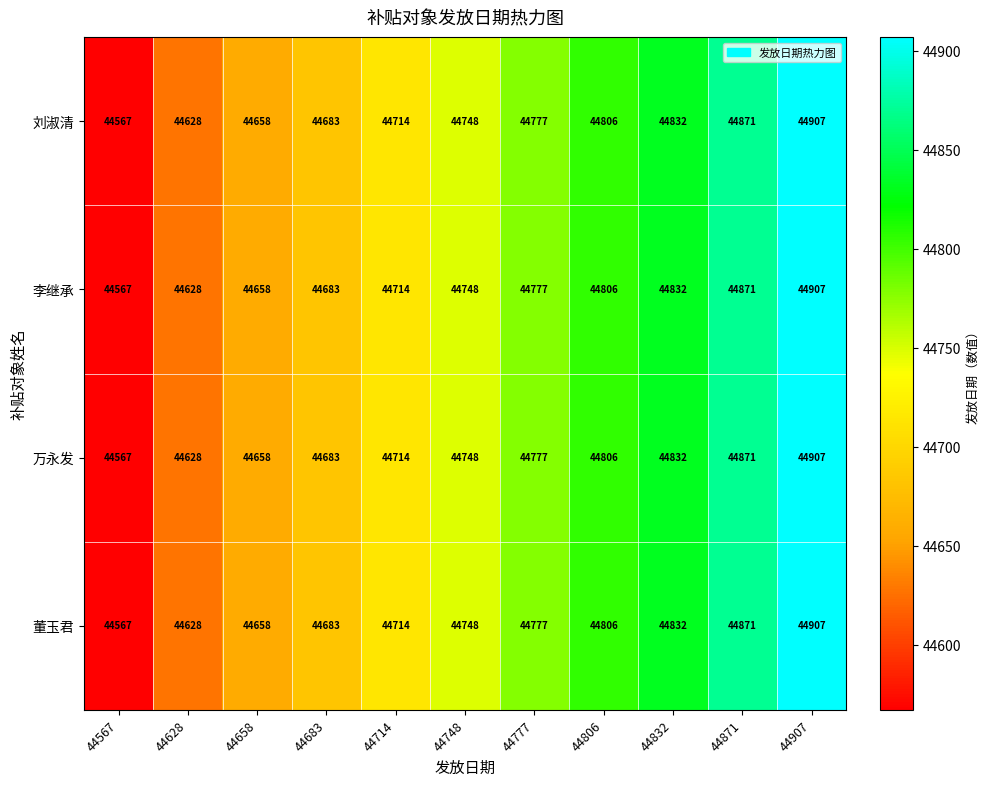

Rank the categories by 李继承 value from lowest to highest.

44567, 44628, 44658, 44683, 44714, 44748, 44777, 44806, 44832, 44871, 44907